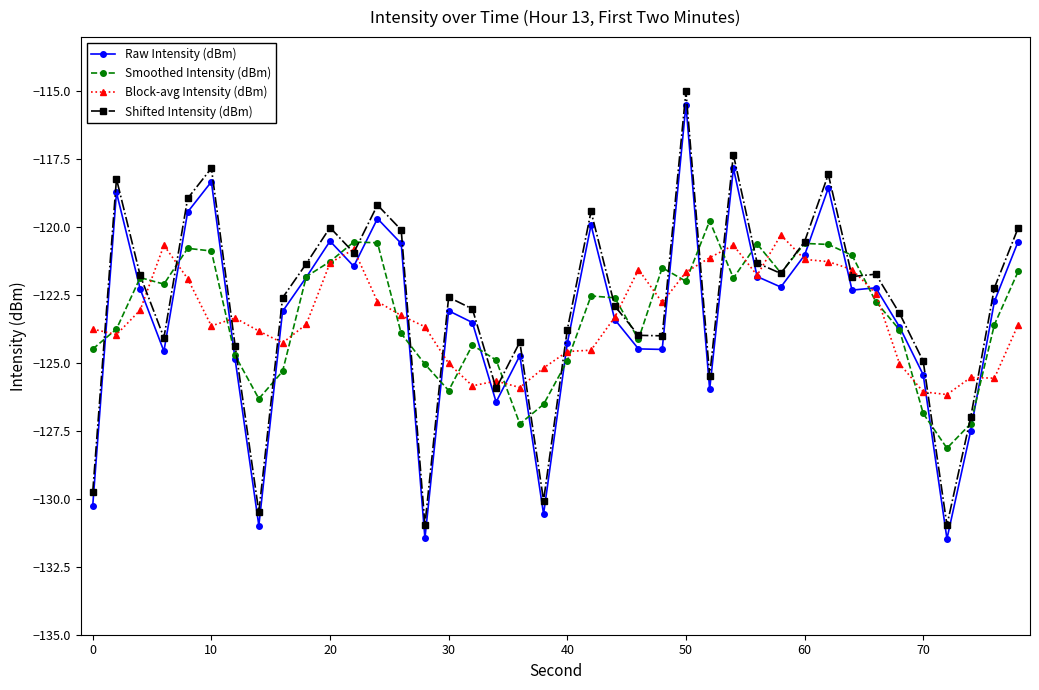

Count the number of categories in the chart.

40